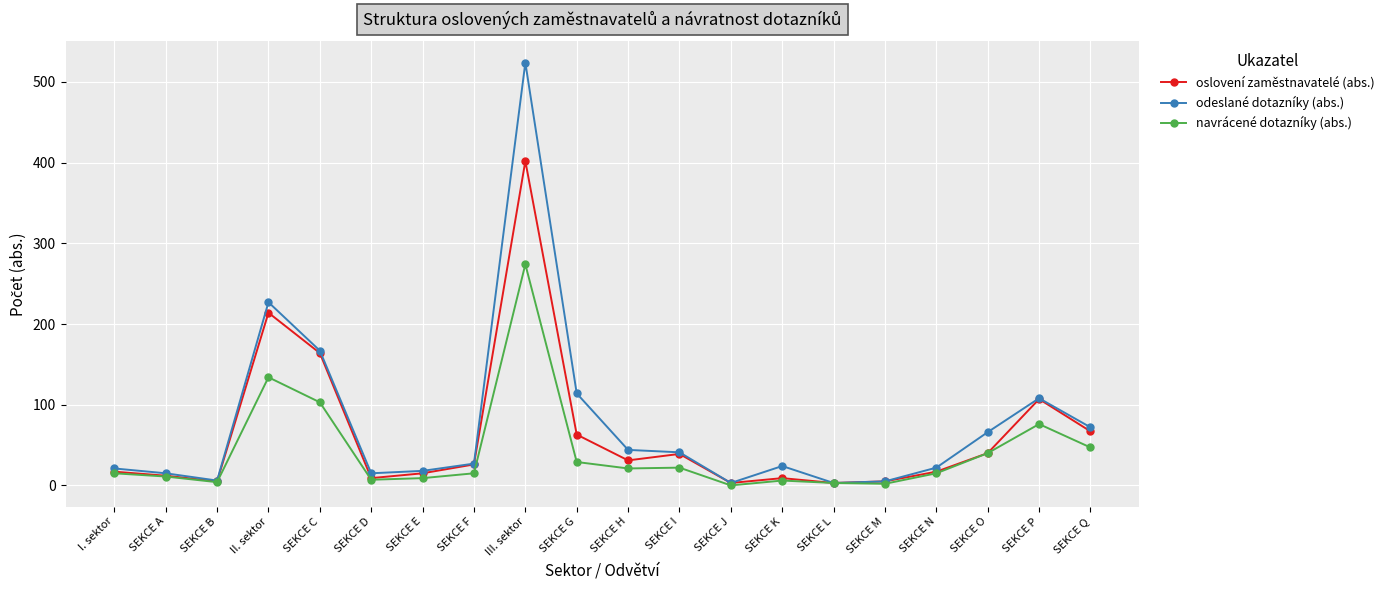

At II. sektor, list the series in order from smallest to largest.

navrácené dotazníky (abs.), oslovení zaměstnavatelé (abs.), odeslané dotazníky (abs.)